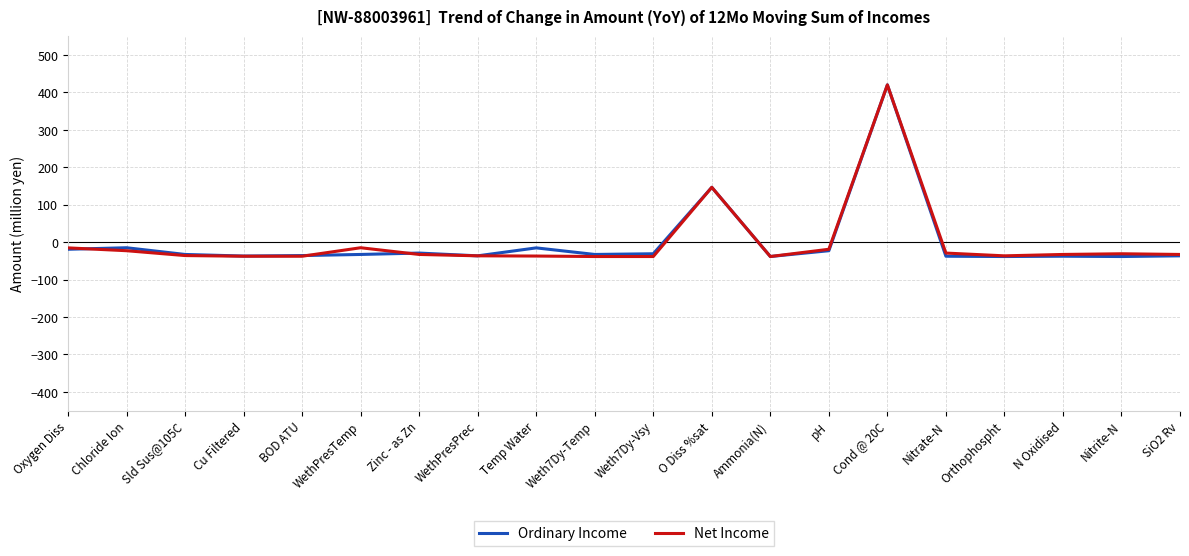

Where is Ordinary Income nearest to the value 190?

O Diss %sat